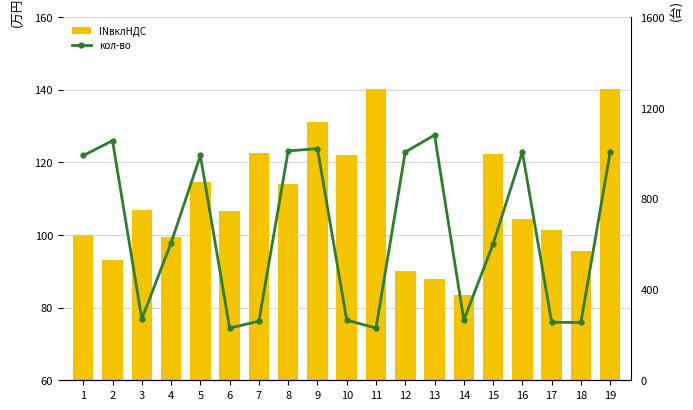

Does the chart contain stacked bars?

No